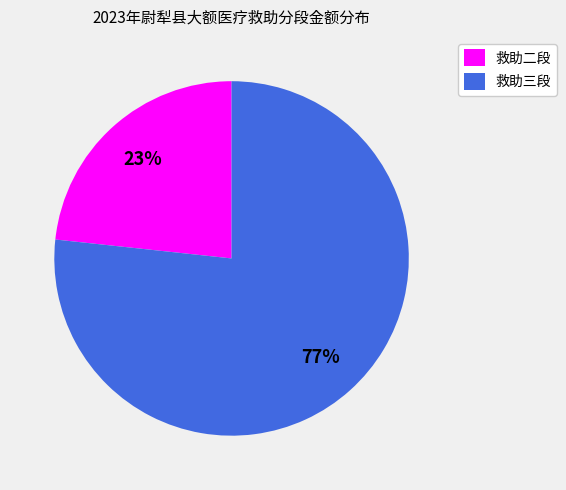

Does any single category account for the majority?

Yes